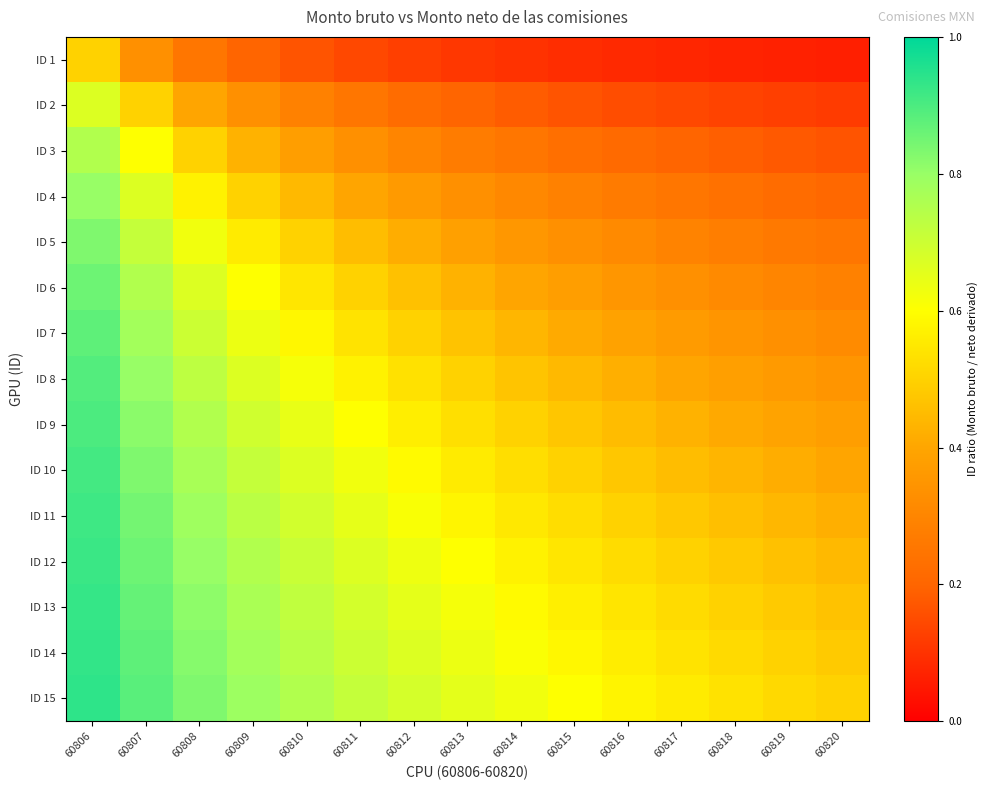

How many distinct data groups are displayed?

15